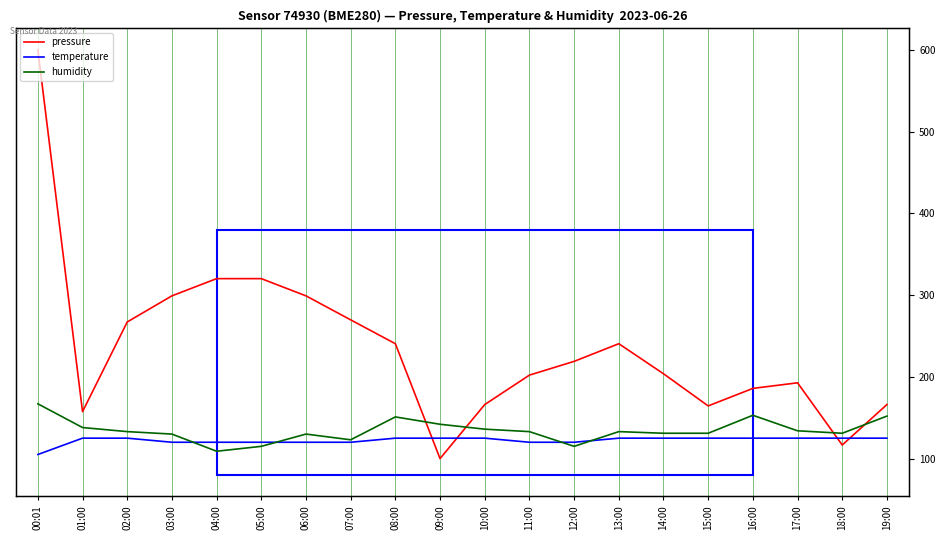

What is the difference between the maximum and minimum values in the temperature series?

20.0